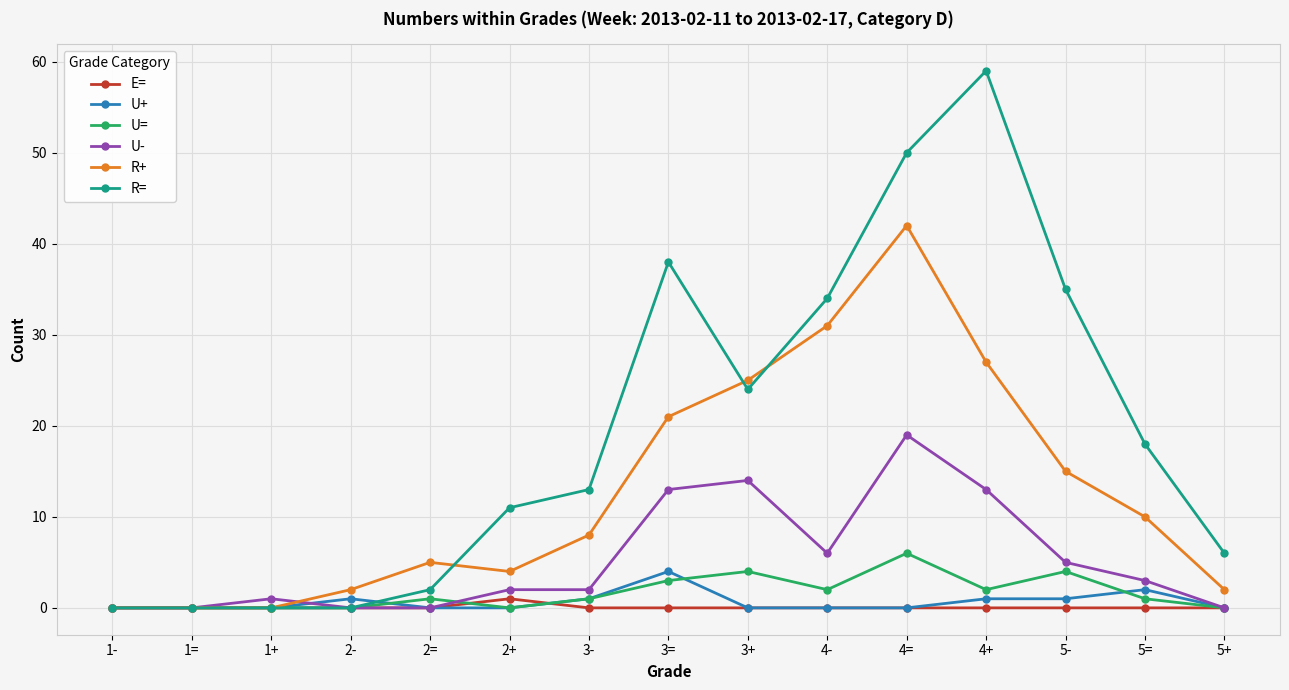

What is the label of the 14th point from the left?

5=